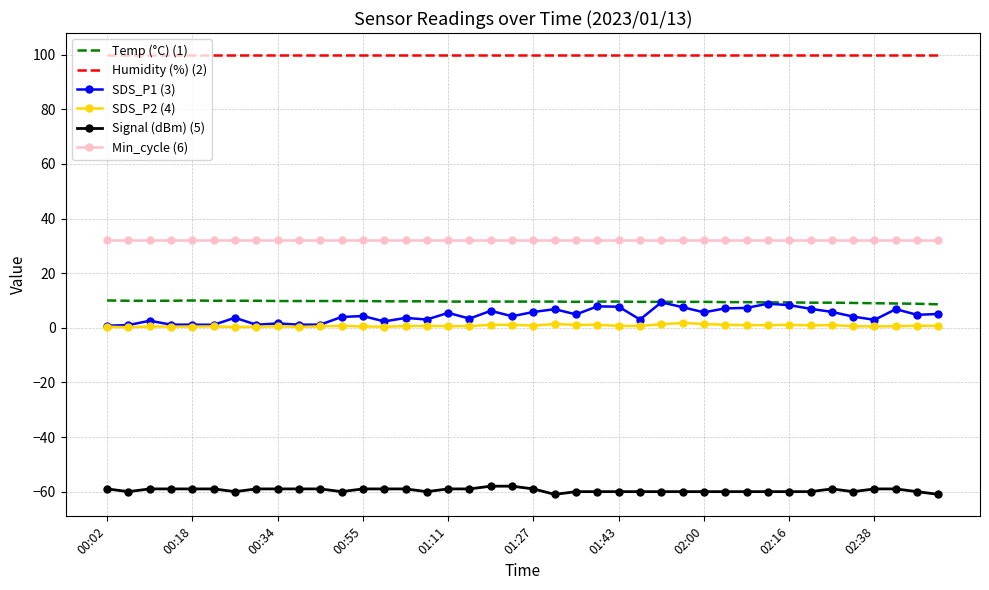

True or false: SDS_P2 (4) and Temp (°C) (1) intersect in this chart.

False